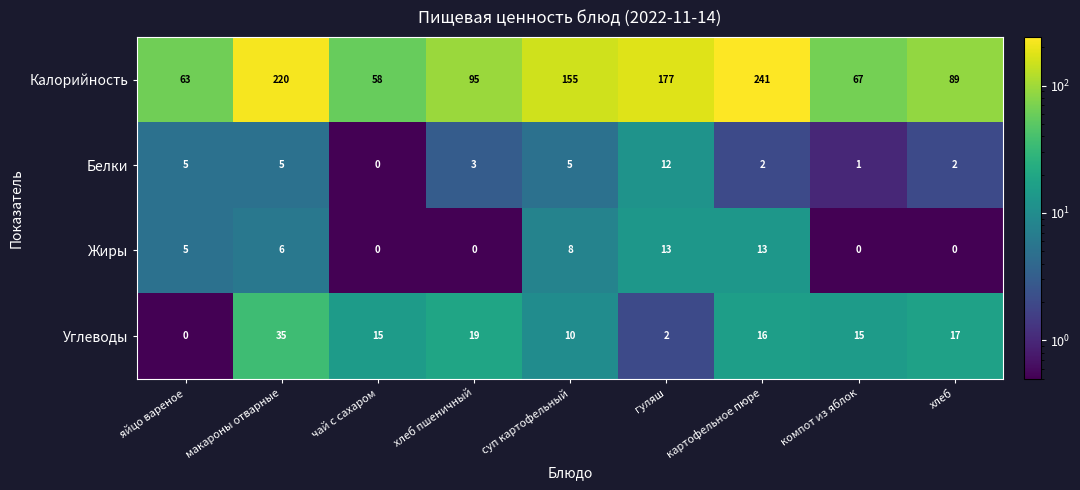

At which category is the sum across all series the highest?

картофельное пюре